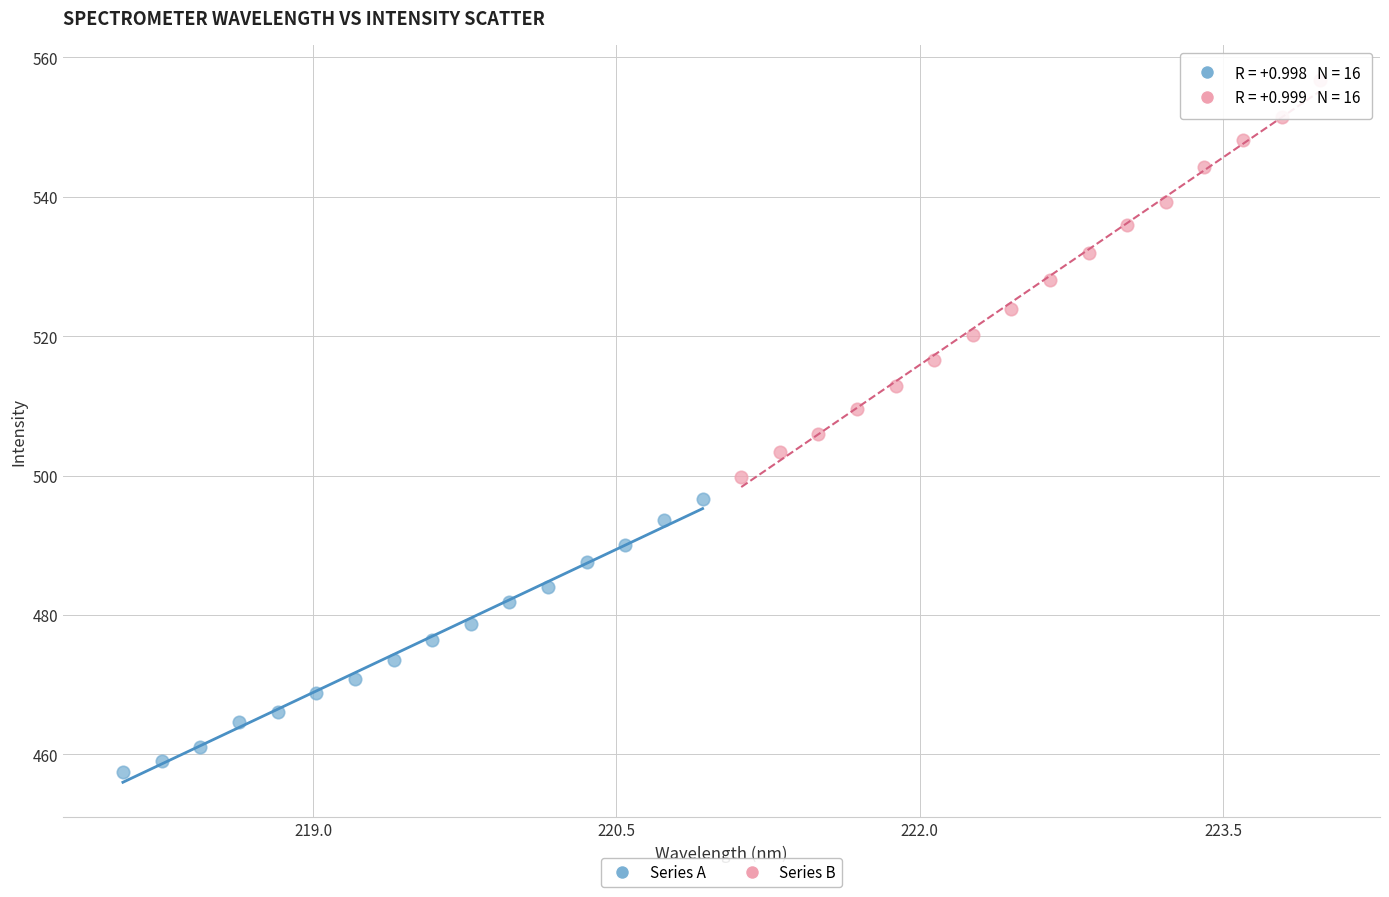

Which series reaches the minimum Y coordinate?

Series A